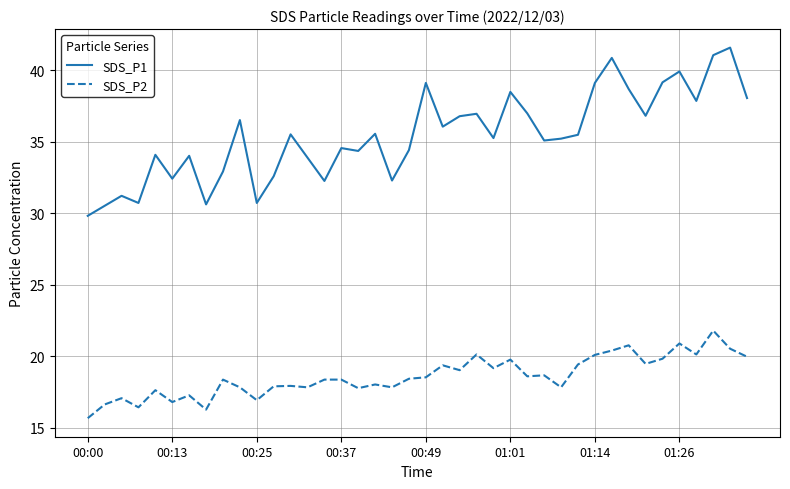

How many distinct data groups are displayed?

2